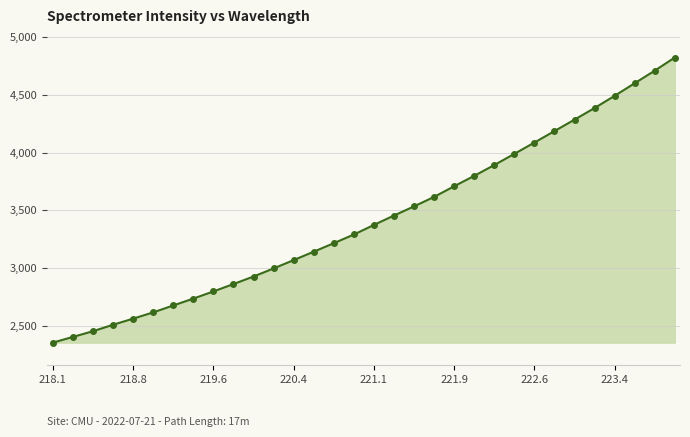

What is the maximum value shown in the chart?

4824.0